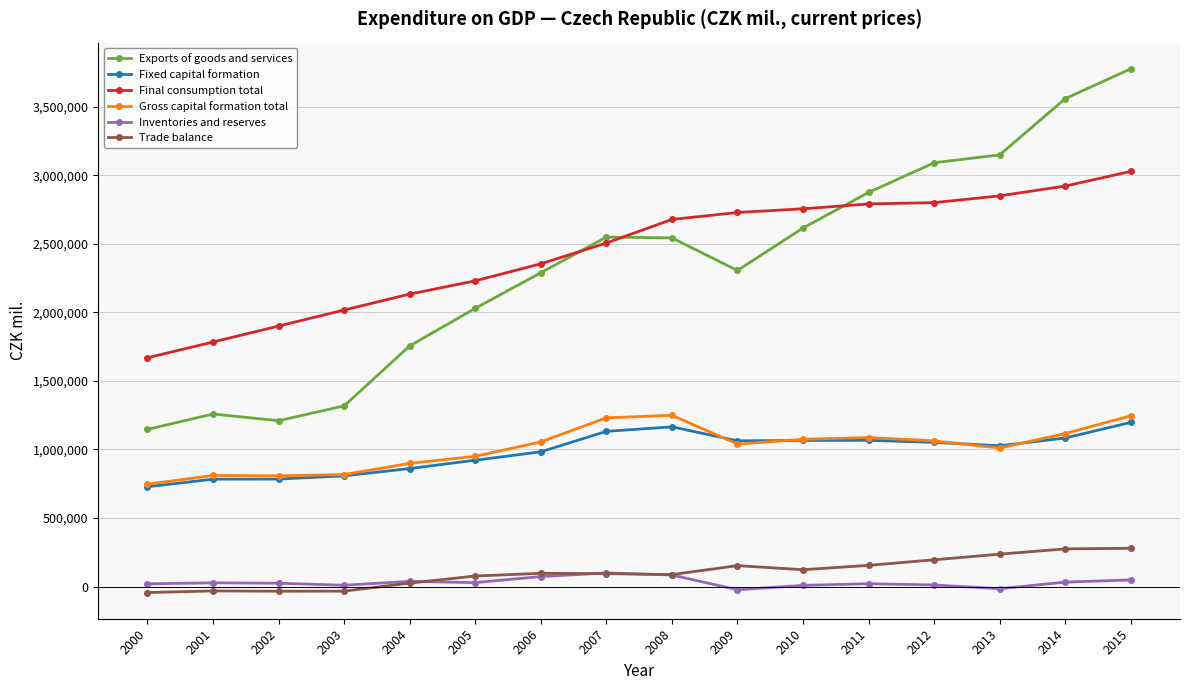

At which category is the sum across all series the highest?

2015